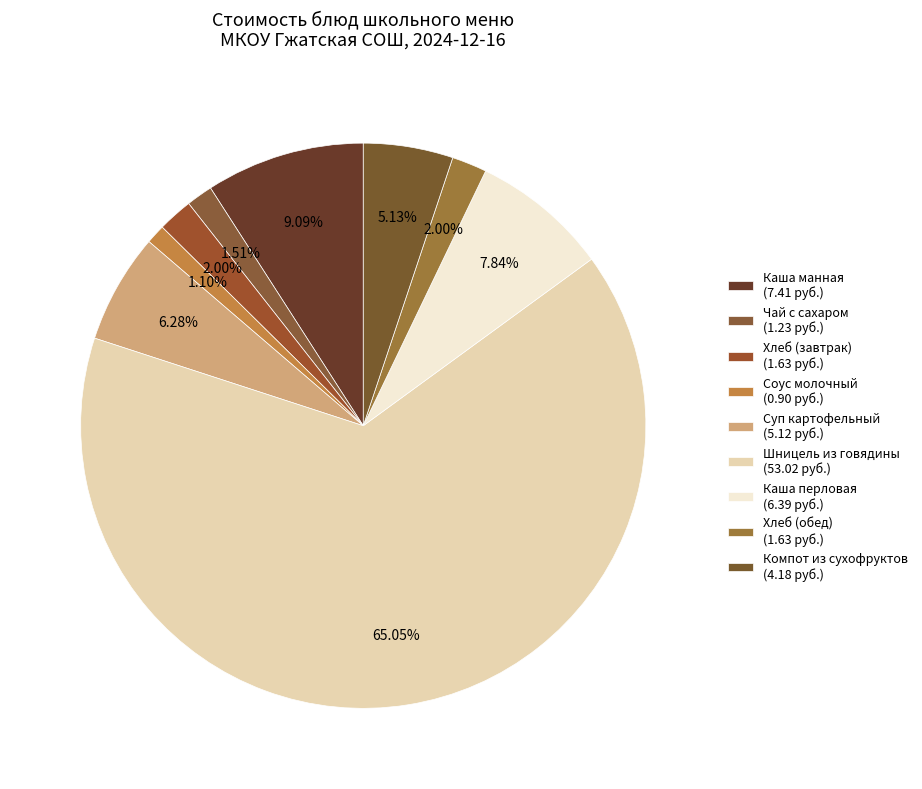

How many segments does this pie chart have?

9